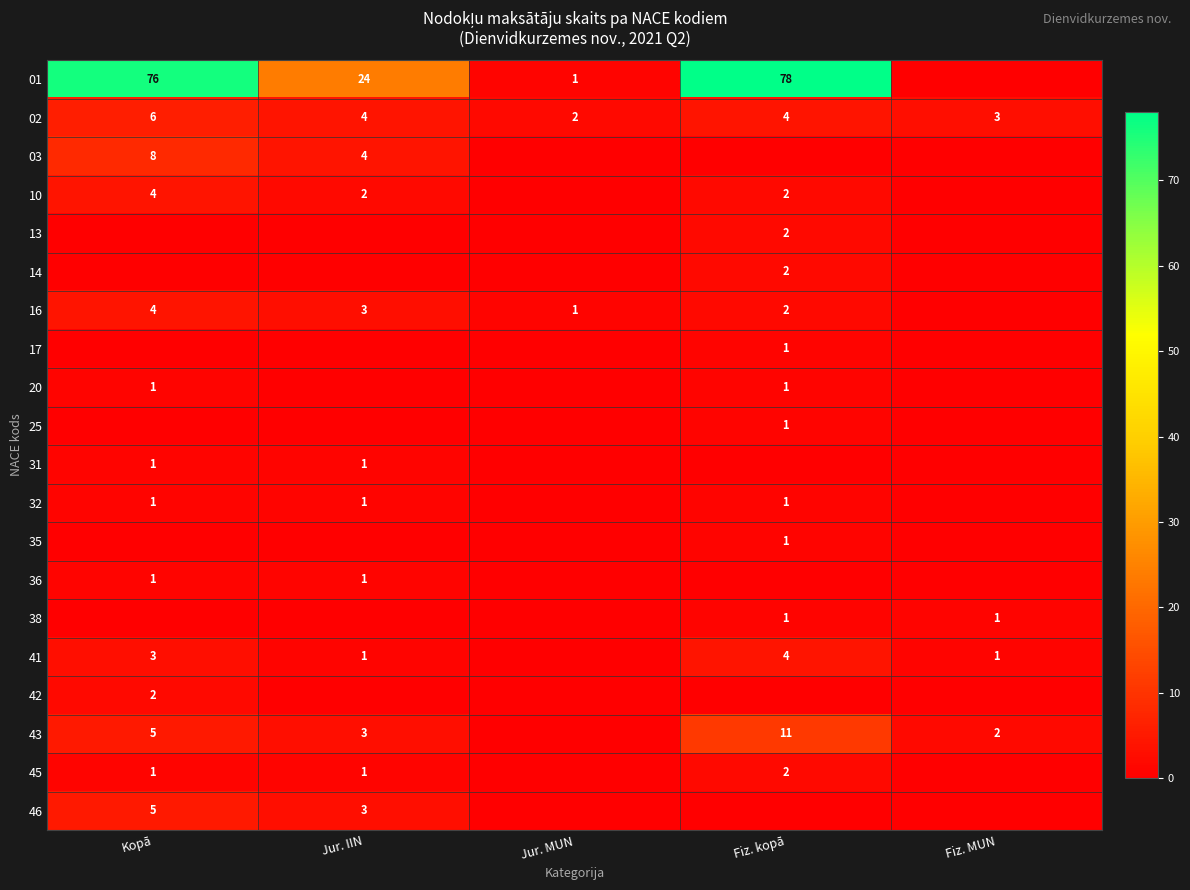

How many distinct data groups are displayed?

20